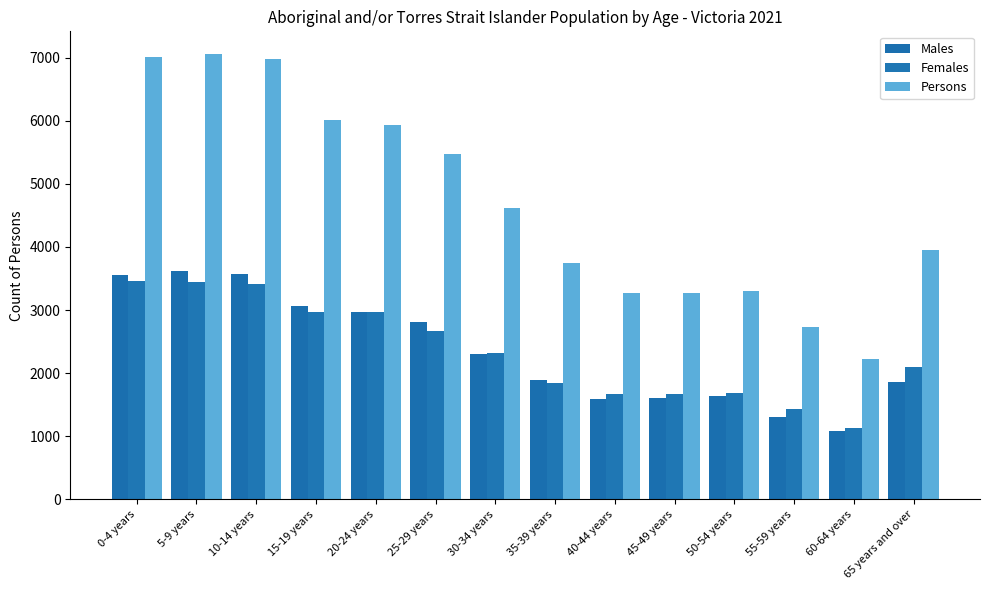

What is the spread (max minus min) of values at 20-24 years?

2977